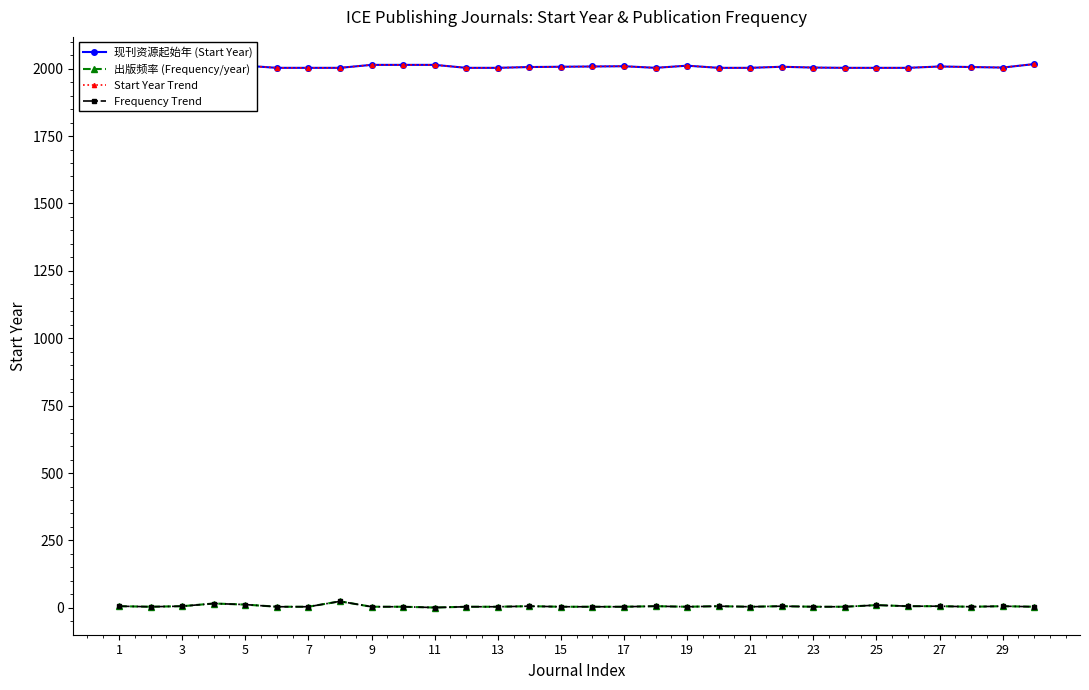

Reading left to right, list all the values displayed in this chart.

现刊资源起始年 (Start Year): 2003	2007	2003	2003	2011	2003	2003	2003	2014	2014	2014	2003	2003	2006	2007	2008	2009	2003	2011	2003	2003	2007	2004	2003	2003	2003	2008	2006	2004	2017
出版频率 (Frequency/year): 6	4	6	16	12	4	4	24	4	4	1	4	4	6	4	4	4	6	4	6	4	6	4	4	10	6	6	4	6	4
Start Year Trend: 2003	2007	2003	2003	2011	2003	2003	2003	2014	2014	2014	2003	2003	2006	2007	2008	2009	2003	2011	2003	2003	2007	2004	2003	2003	2003	2008	2006	2004	2017
Frequency Trend: 6	4	6	16	12	4	4	24	4	4	1	4	4	6	4	4	4	6	4	6	4	6	4	4	10	6	6	4	6	4